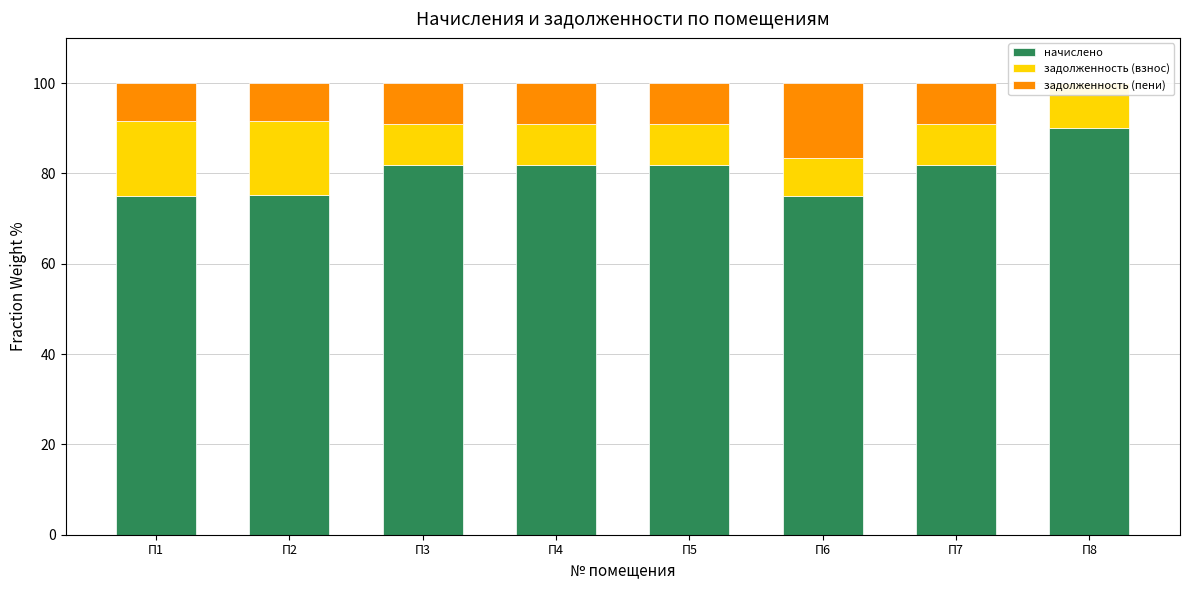

What are all the series names shown in the legend?

начислено, задолженность (взнос), задолженность (пени)